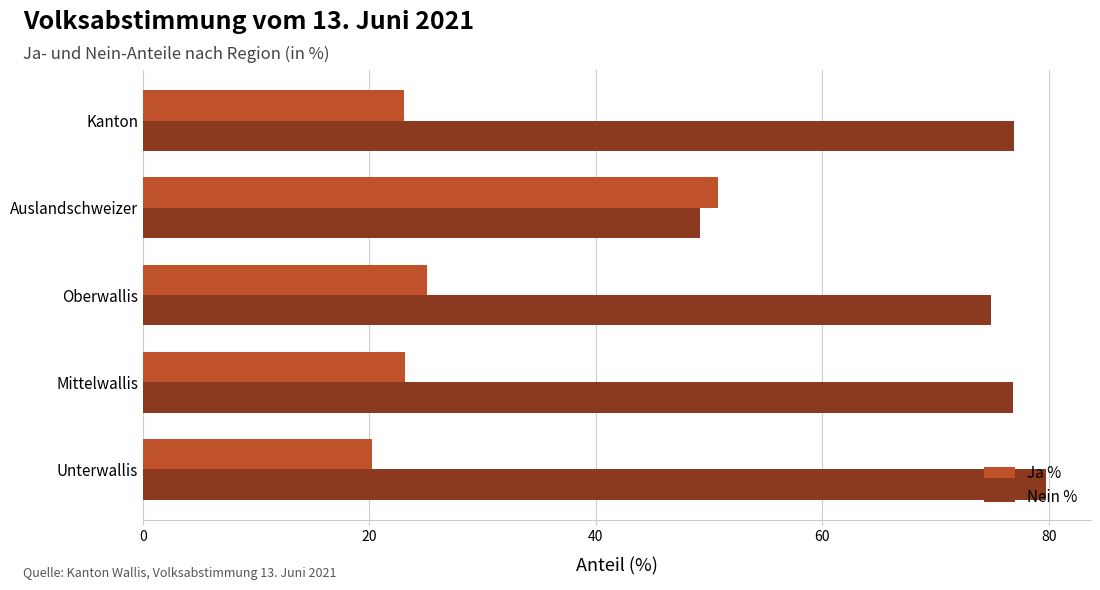

What is the highest value of the Nein % series?

79.8